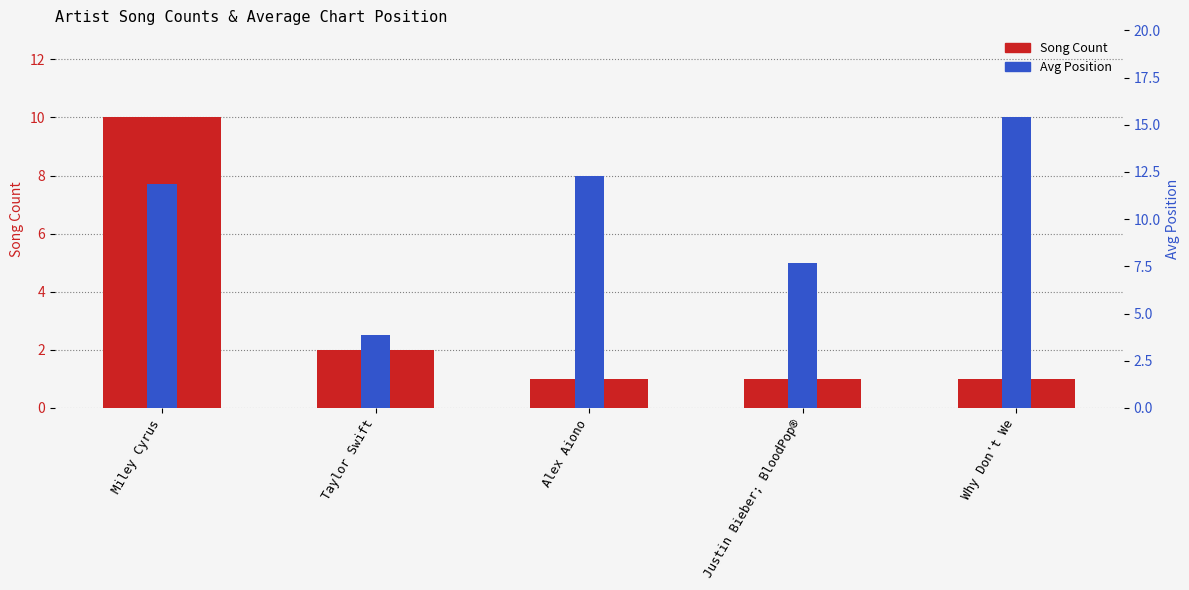

Are the bars grouped side by side (vs. stacked)?

Yes